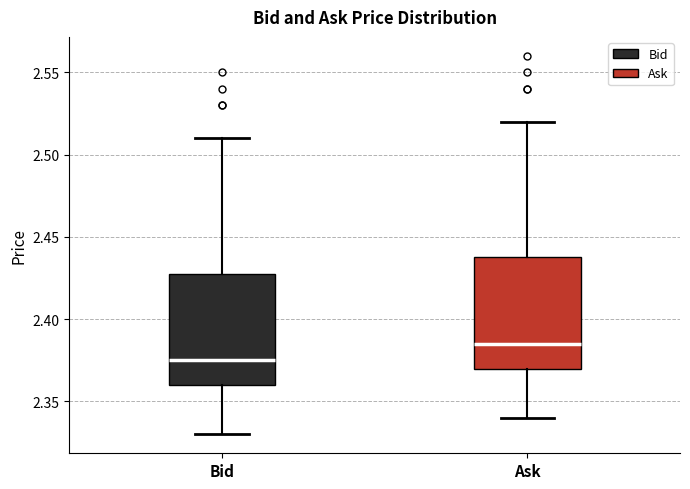

Reading left to right, read every box against the y-axis: the position of its median line, the range the box covers, and the ends of its whiskers. The values are not printed on the chart, so give them approximately, as read against the axis.

Bid: median 2.375, box 2.360 to 2.430, whiskers 2.330 to 2.510
Ask: median 2.385, box 2.370 to 2.440, whiskers 2.340 to 2.520